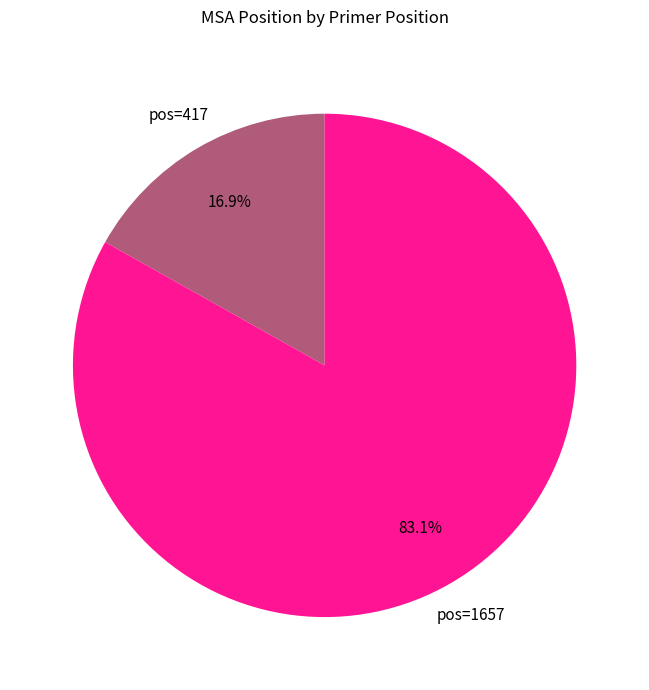

Which has a higher value, pos=417 or pos=1657?

pos=1657